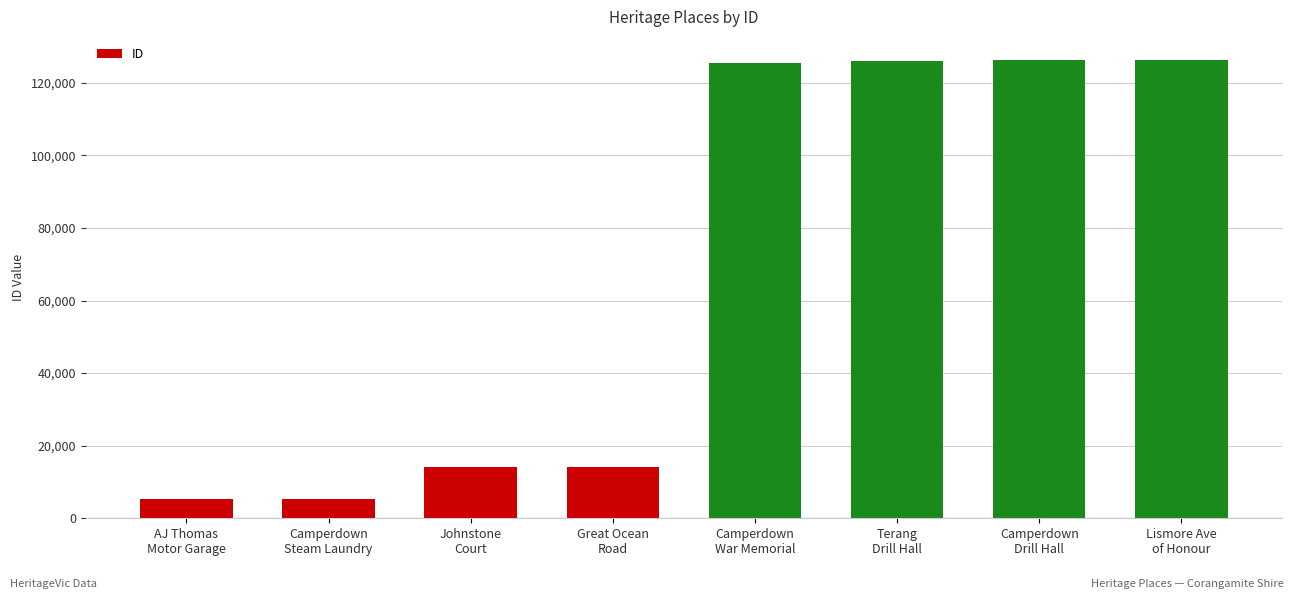

True or false: the data shows 5297 at AJ Thomas
Motor Garage.

True